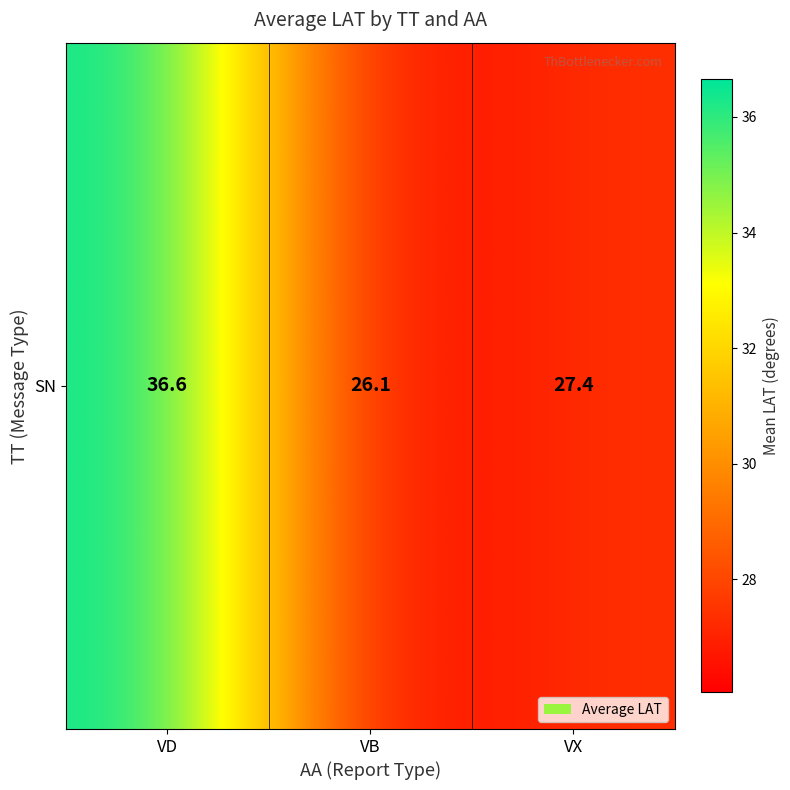

How many data points are less than 27?

1